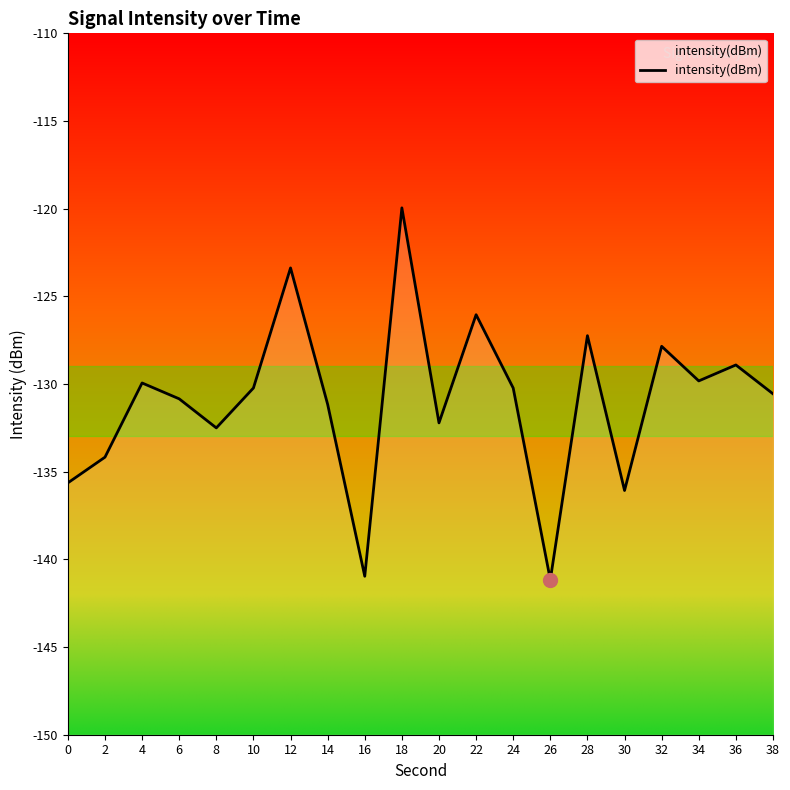

What is the value of the 3rd point from the left?

-129.9